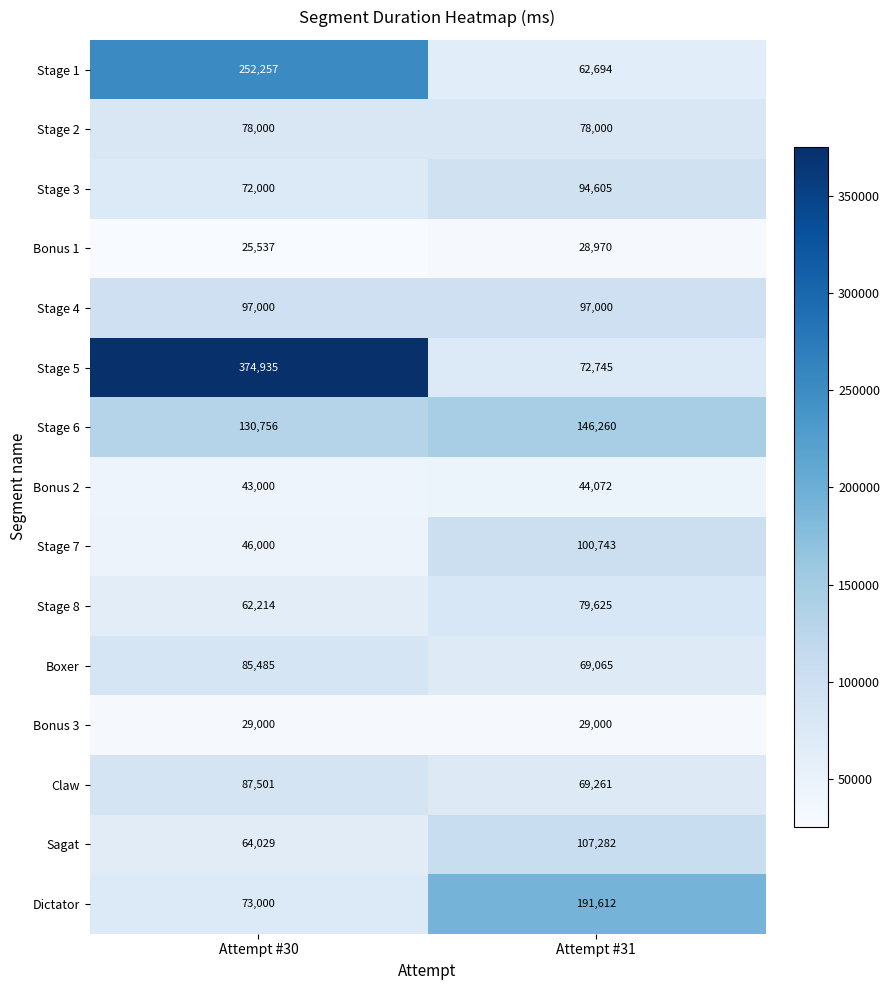

What is the difference between the Bonus 1 values at Attempt #31 and Attempt #30?

3433